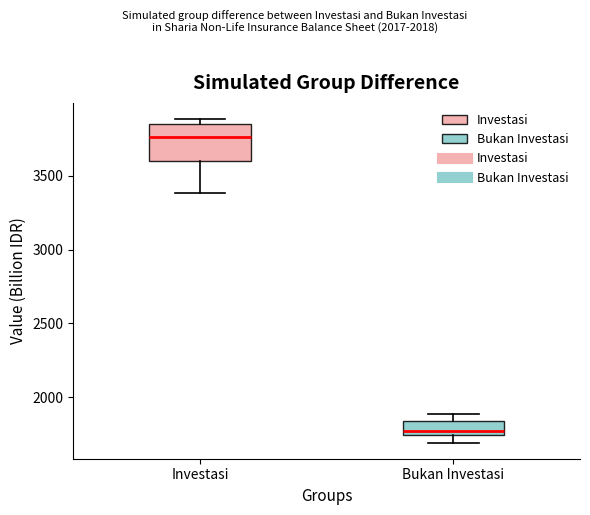

Reading left to right, transcribe this box plot: for each box, give where its median line is, the range the box spans, and where its two whiskers end, as read against the y-axis. The values are not printed on the chart, so give them approximately, as read against the axis.

Investasi: median 3750, box 3600 to 3850, whiskers 3400 to 3900
Bukan Investasi: median 1750 (just above the box's lower edge), box 1750 to 1850, whiskers 1700 to 1900